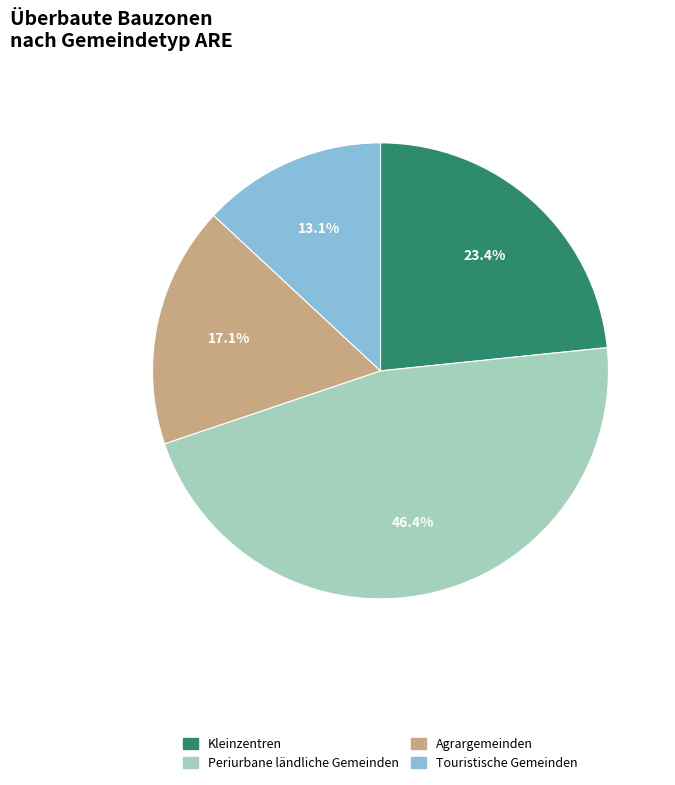

Which category has the smallest portion of the pie?

Touristische Gemeinden